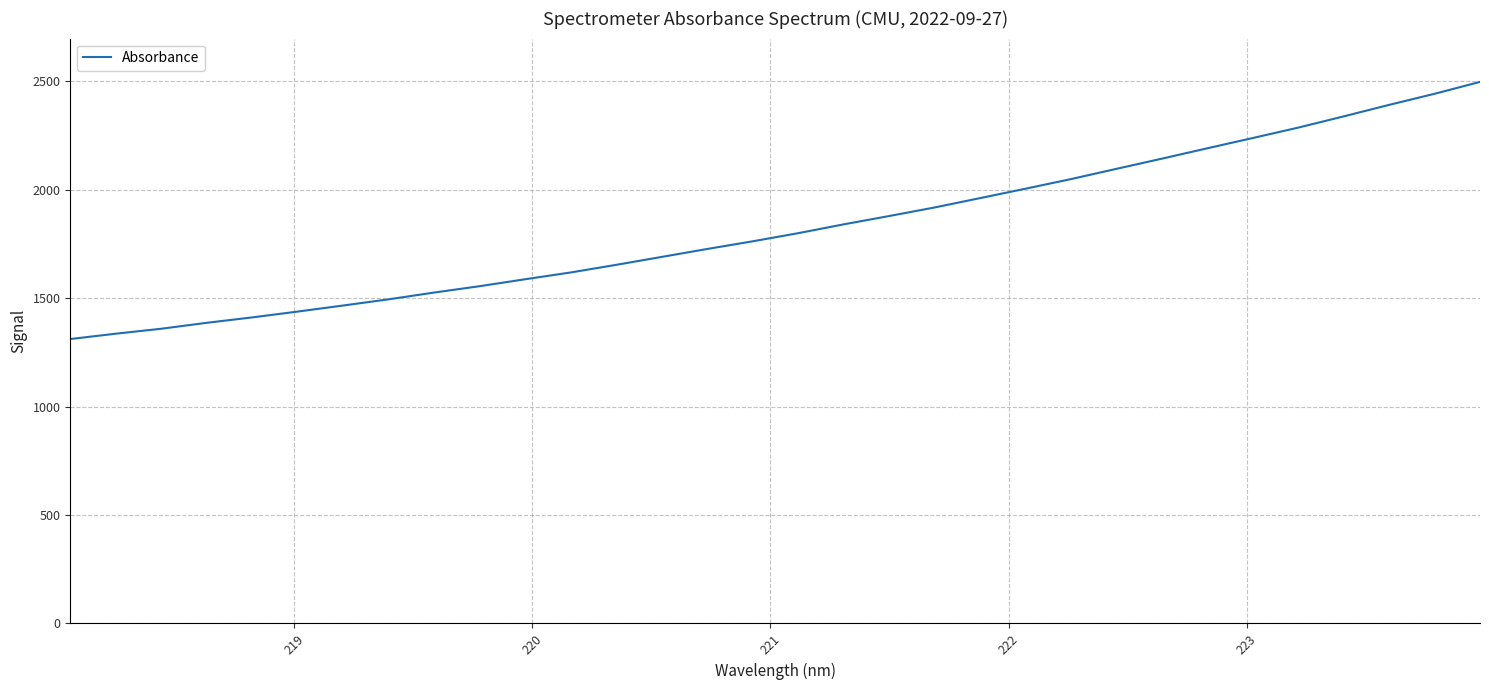

How many lines are shown in the chart?

1